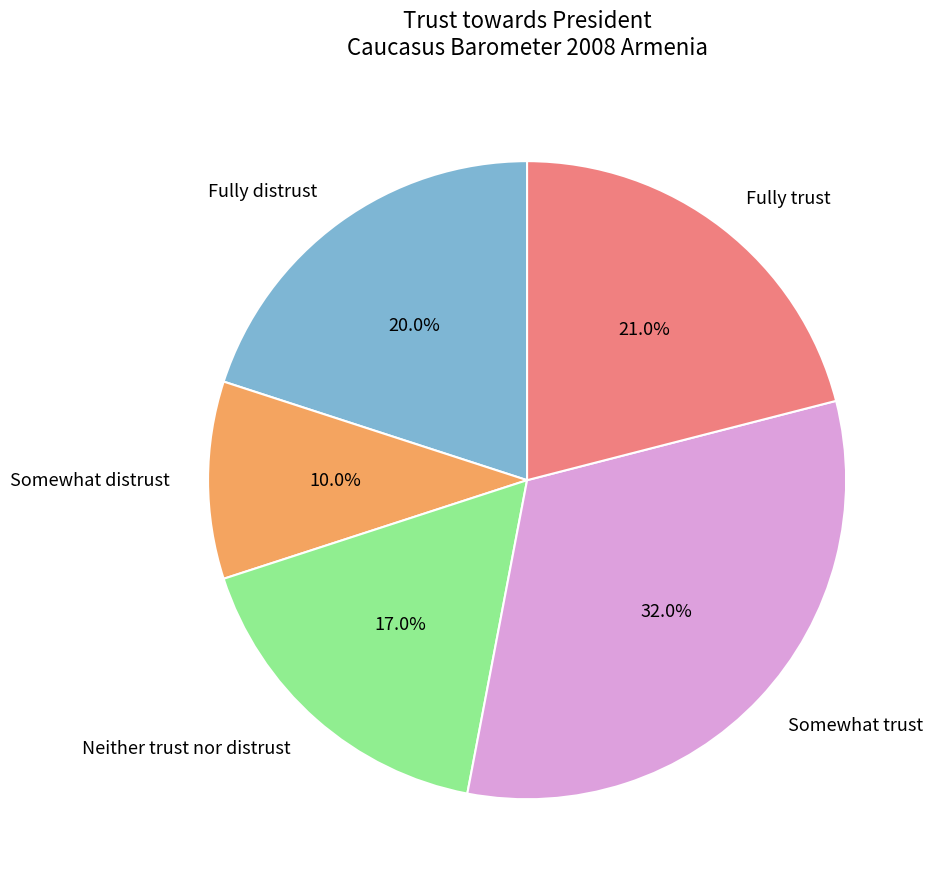

How many segments does this pie chart have?

5